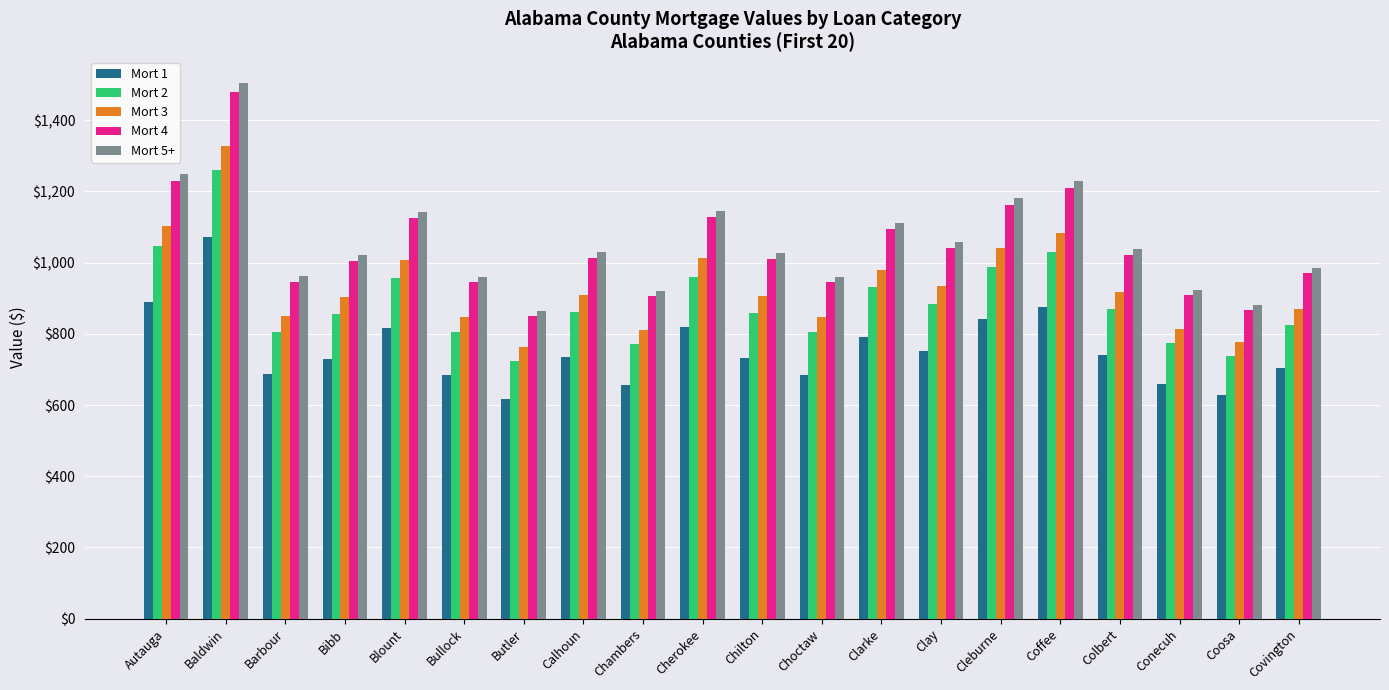

At which label is Mort 2 closest to 991?

Cleburne